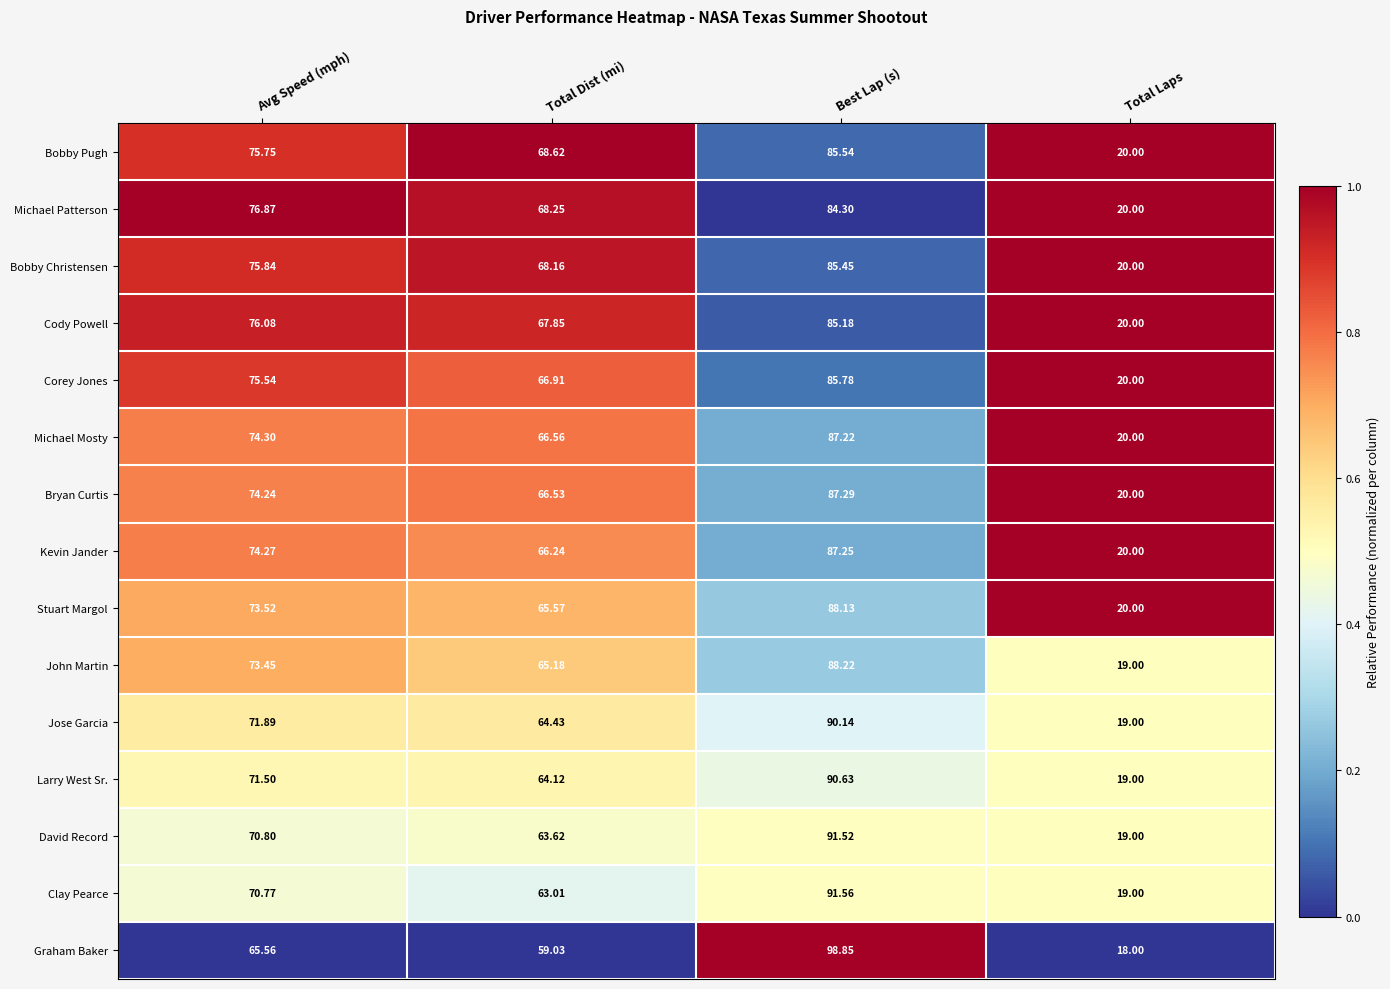

Rank the series by their maximum value, from highest to lowest.

Graham Baker, Clay Pearce, David Record, Larry West Sr., Jose Garcia, John Martin, Stuart Margol, Bryan Curtis, Kevin Jander, Michael Mosty, Corey Jones, Bobby Pugh, Bobby Christensen, Cody Powell, Michael Patterson